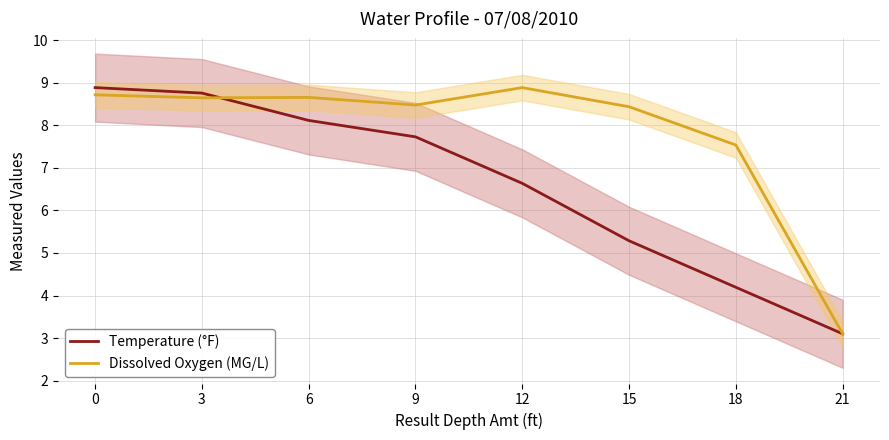

Reading left to right, list all the values displayed in this chart.

Temperature (°F): 8.9	8.8	8.1	7.7	6.6	5.3	4.2	3.1
Dissolved Oxygen (MG/L): 8.7	8.7	8.7	8.5	8.9	8.4	7.5	3.1